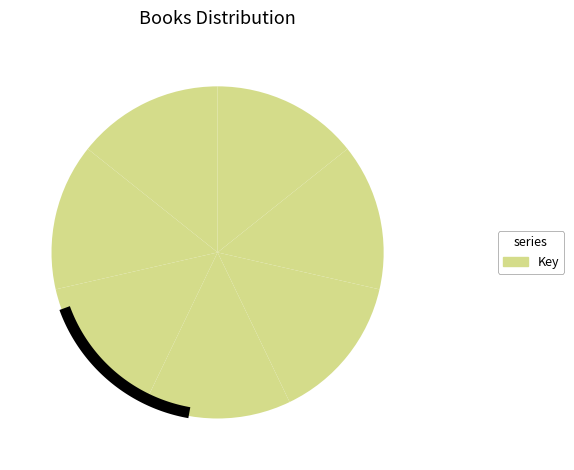

Is there a majority slice in this chart?

No